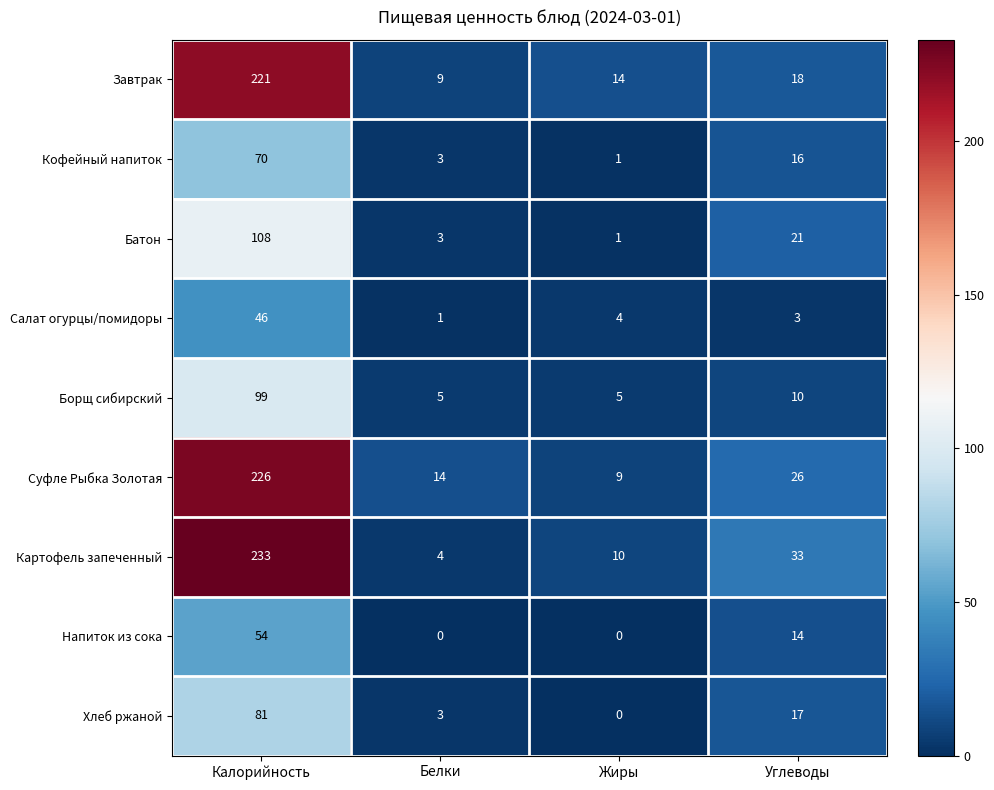

Which series has the largest total across all categories?

Картофель запеченный